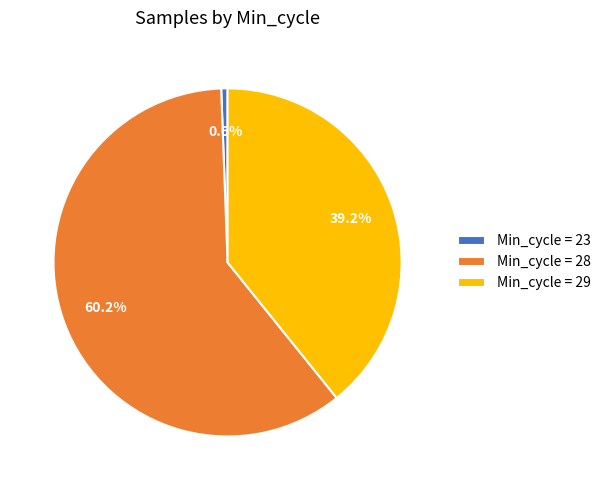

What percentage is NOT represented by Min_cycle = 23?

99.4%